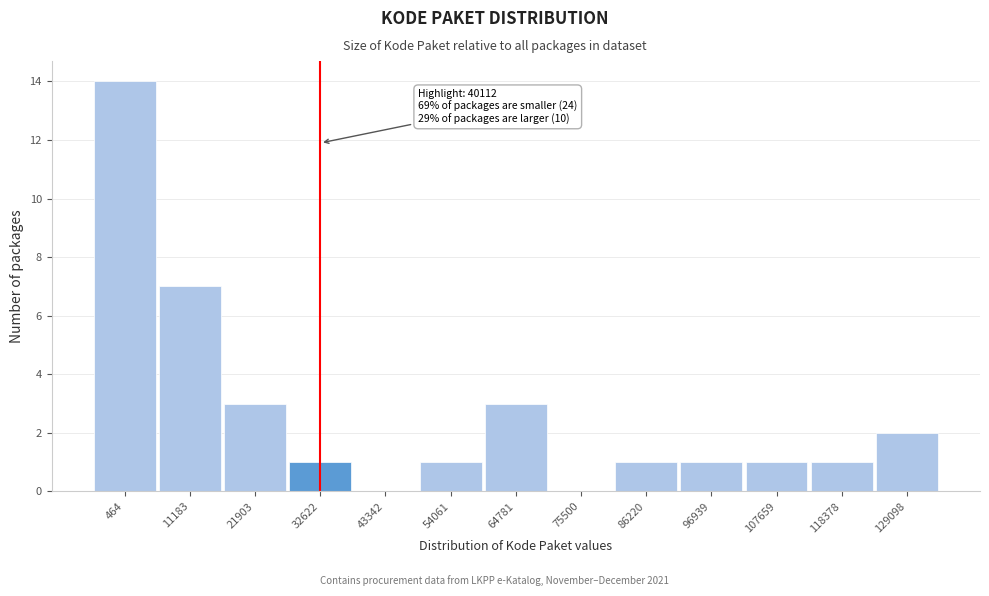

Reading left to right, list all the values displayed in this chart.

464=14	11183=7	21903=3	32622=1	43342=0	54061=1	64781=3	75500=0	86220=1	96939=1	107659=1	118378=1	129098=2